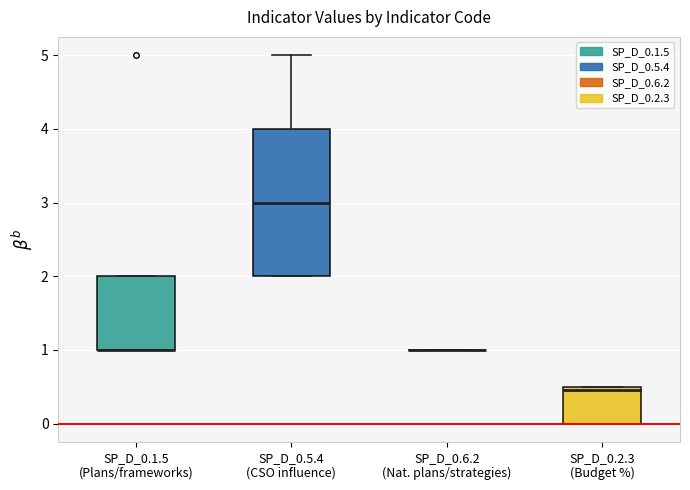

Reading left to right, read every box against the y-axis: the position of its median line, the range the box covers, and the ends of its whiskers. The values are not printed on the chart, so give them approximately, as read against the axis.

SP_D_0.1.5 (Plans/frameworks): median 1.0 (drawn on the box's lower edge), box 1.0 to 2.0, whiskers 1.0 to 2.0
SP_D_0.5.4 (CSO influence): median 3.0, box 2.0 to 4.0, whiskers 2.0 to 5.0
SP_D_0.6.2 (Nat. plans/strategies): box collapsed to a line at 1.0, whiskers 1.0 to 1.0
SP_D_0.2.3 (Budget %): median 0.5 (just below the box's upper edge), box 0.0 to 0.5, whiskers 0.0 to 0.5